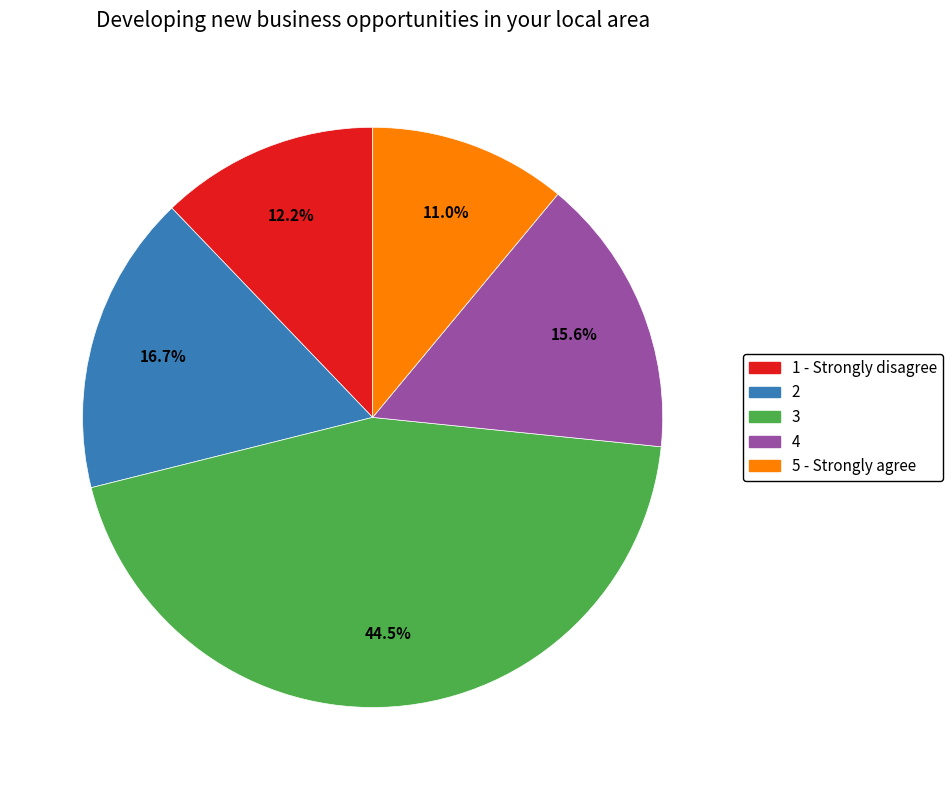

Rank the categories by value from lowest to highest.

5 - Strongly agree, 1 - Strongly disagree, 4, 2, 3